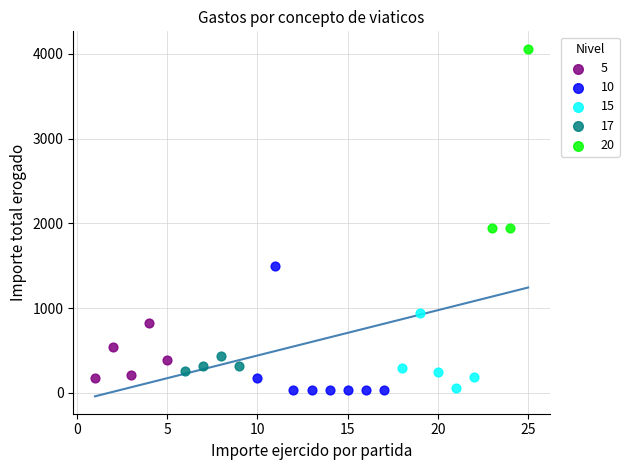

Which series contains the highest Y value?

20